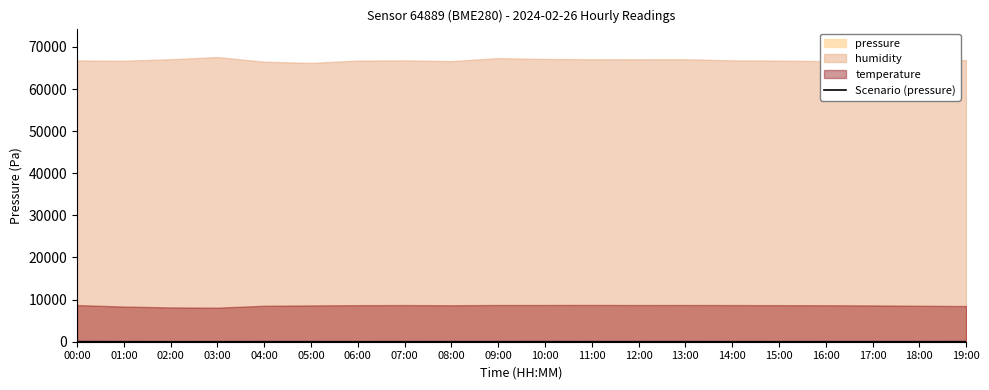

True or false: Scenario (pressure) has a value of 0.0 at 02:00.

True